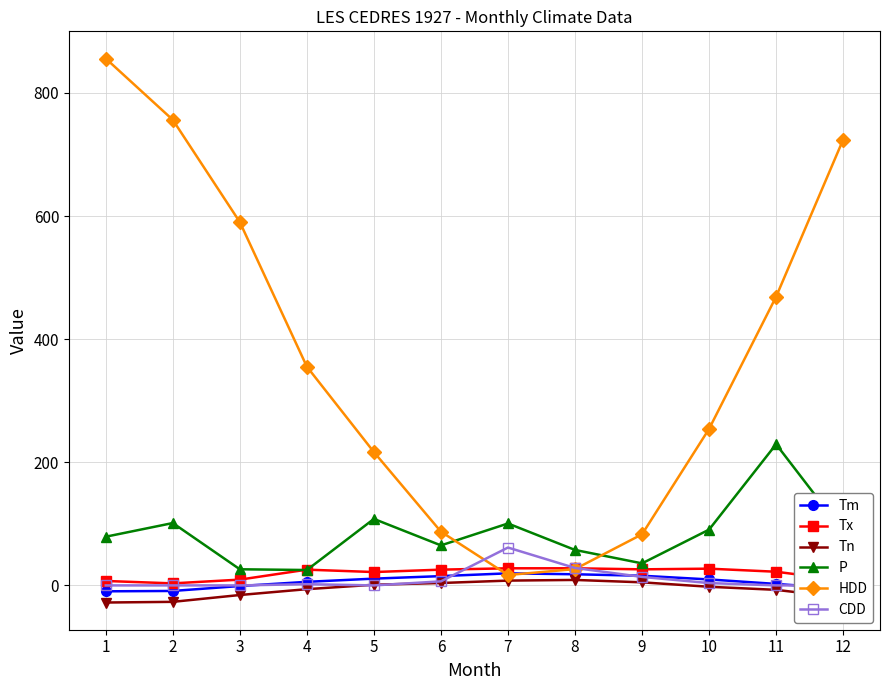

What is the difference between the highest and lowest values at 8?

48.7